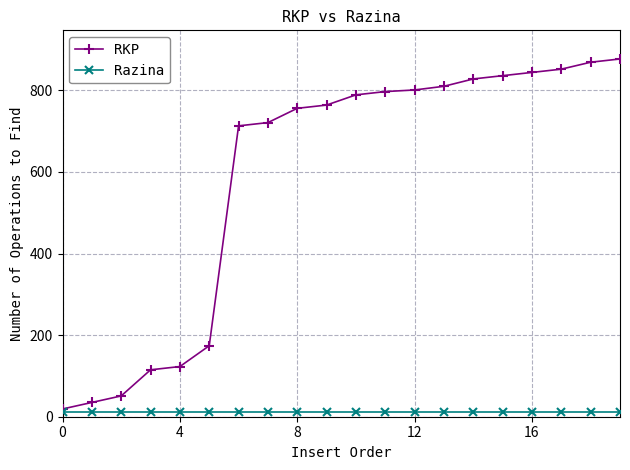

What are all the series names shown in the legend?

RKP, Razina